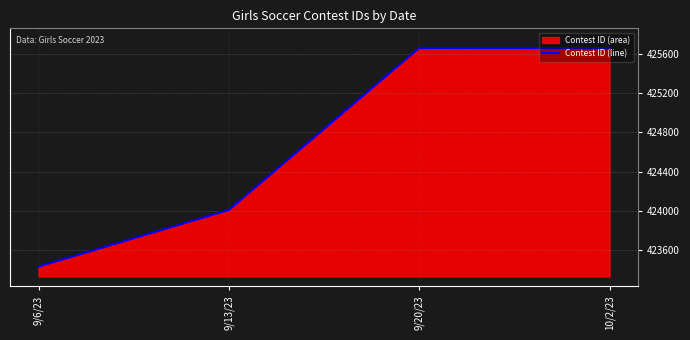

What is the value of the 1st point from the left?

423430